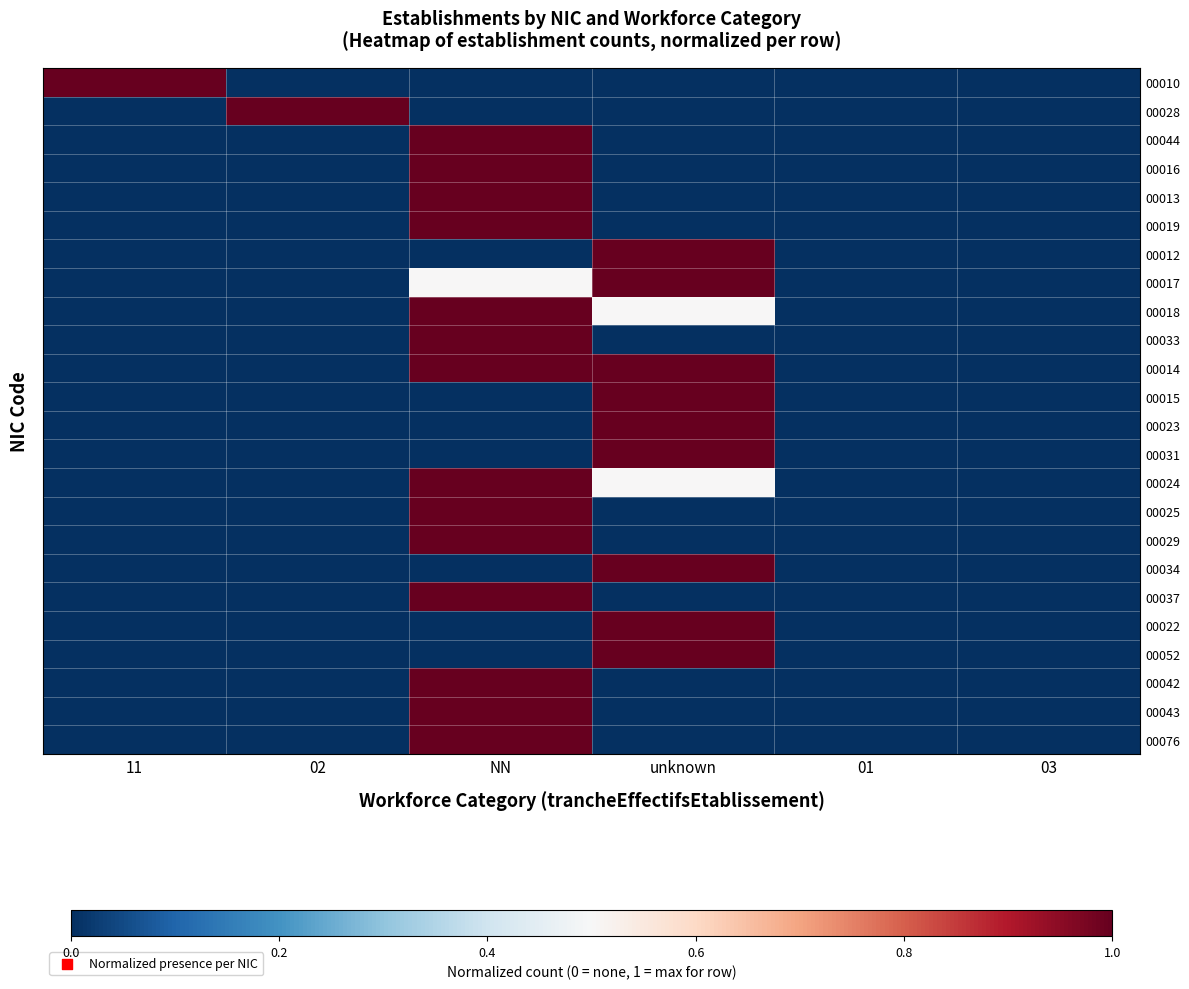

At how many categories does at least one series exceed 0?

4